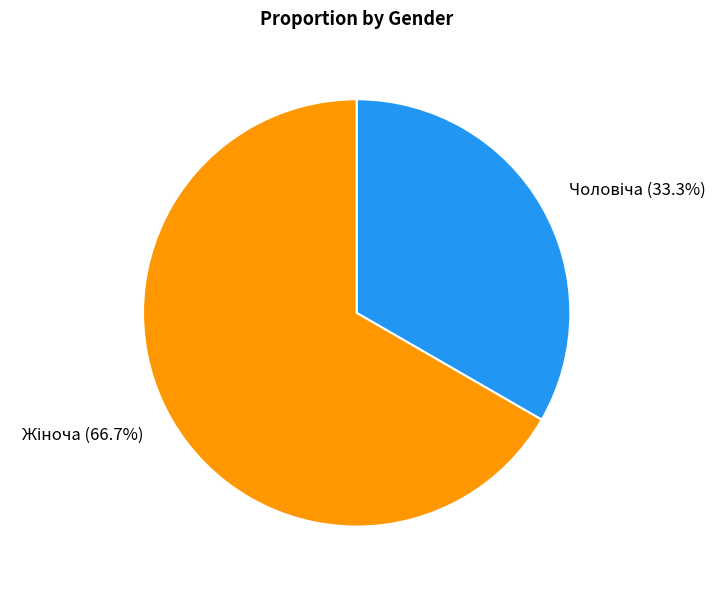

How many segments does this pie chart have?

2